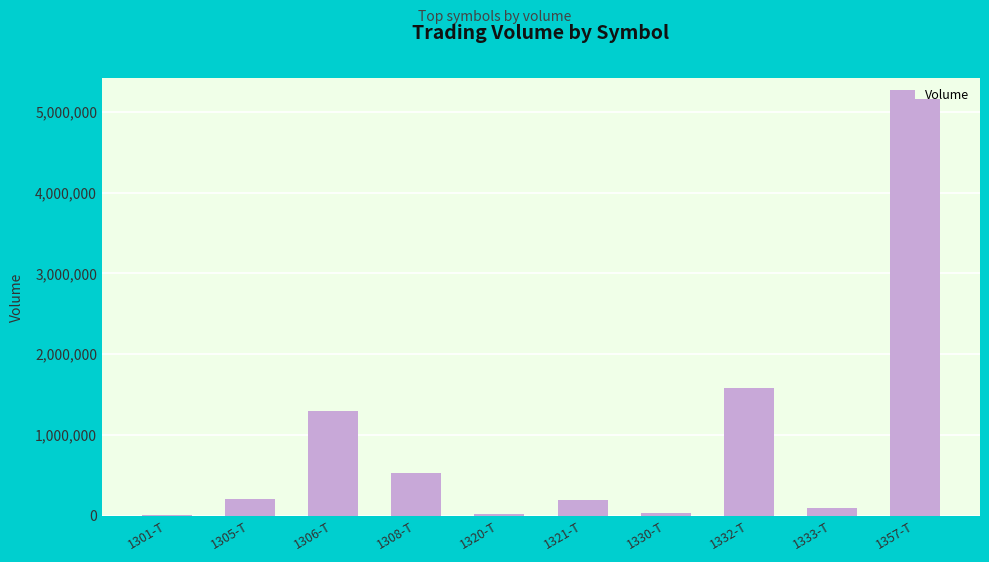

At which category does the chart reach its peak across all series?

1357-T